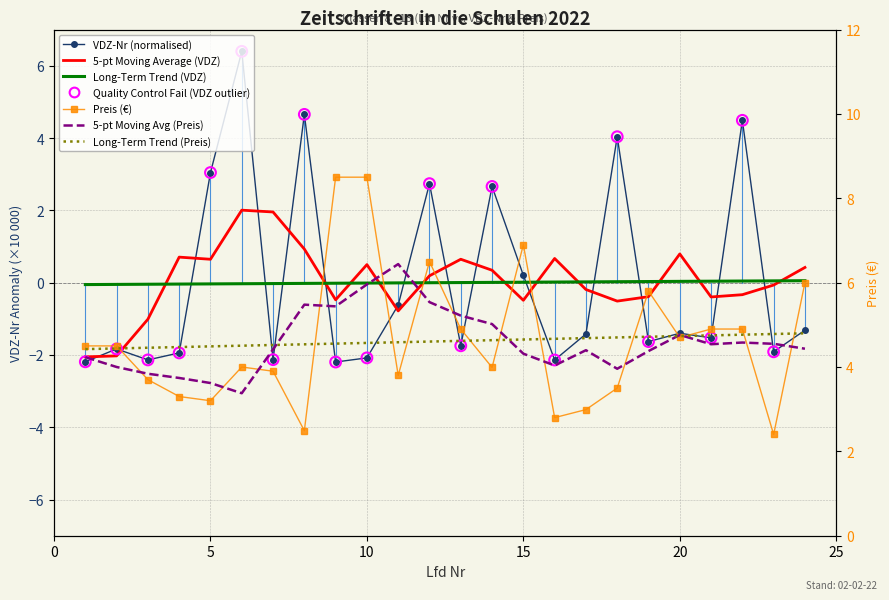

Which series contains the lowest Y value?

VDZ-Nr (normalised)